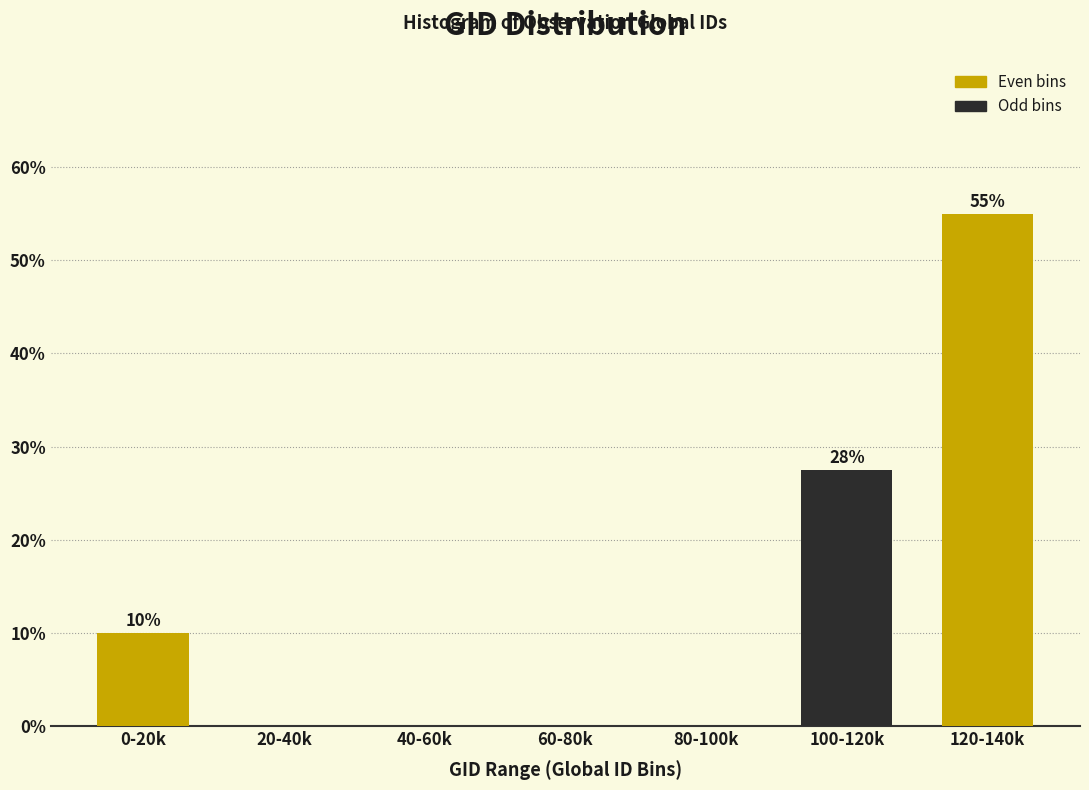

Reading right to left, what are all the values shown in this chart?

120-140k=55.0	100-120k=27.5	80-100k=0.0	60-80k=0.0	40-60k=0.0	20-40k=0.0	0-20k=10.0